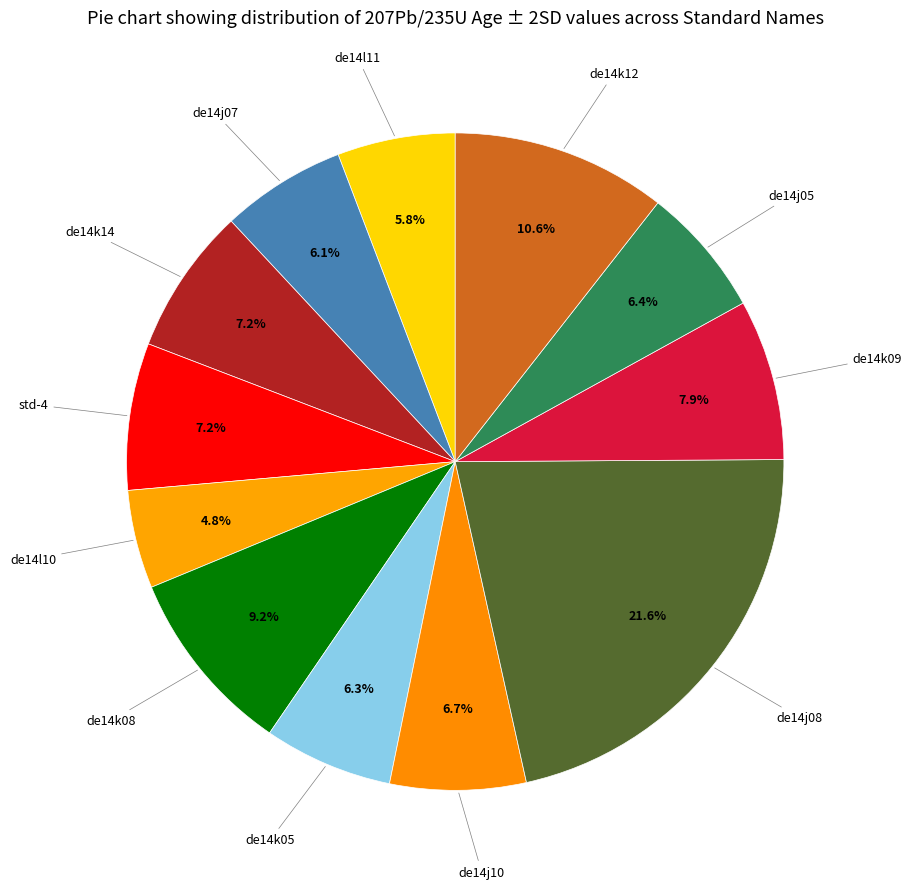

How many slices are in this pie chart?

12